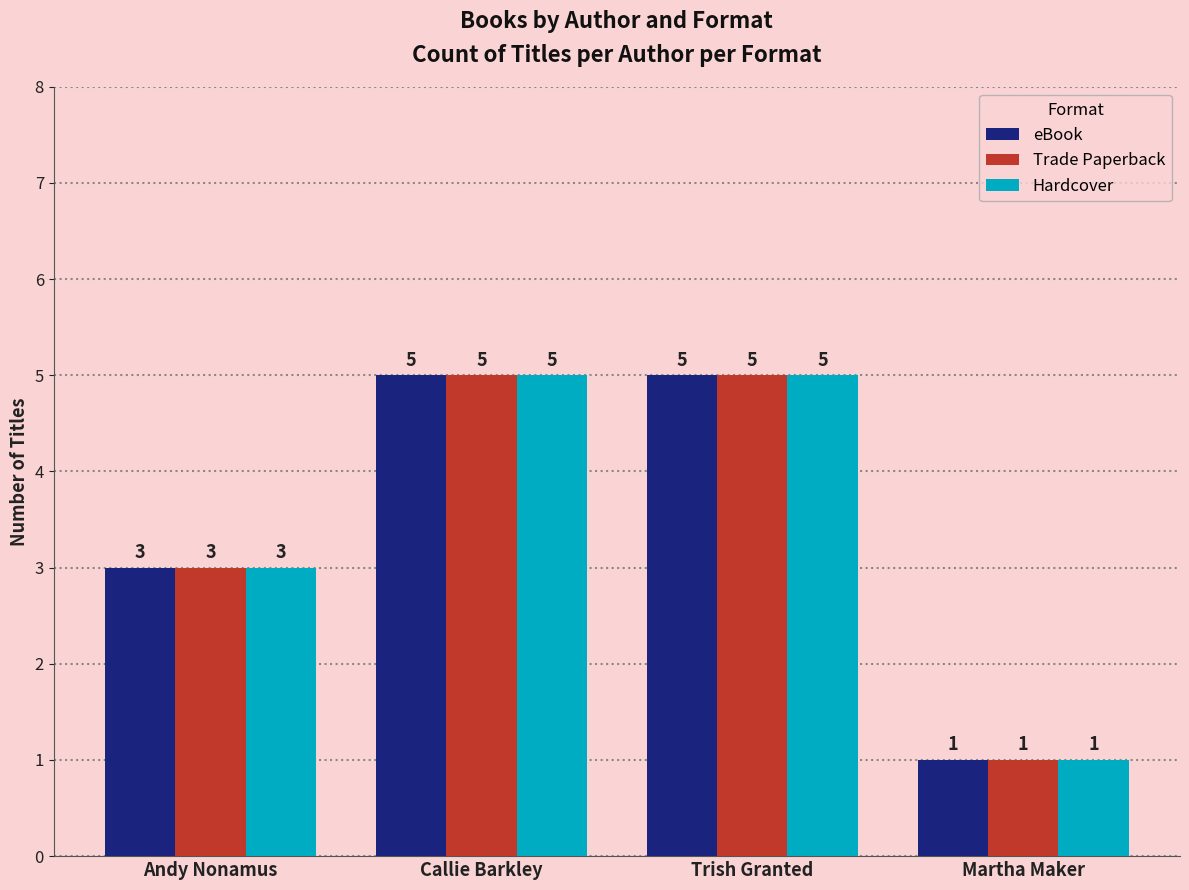

At which label is Hardcover closest to 3?

Andy Nonamus